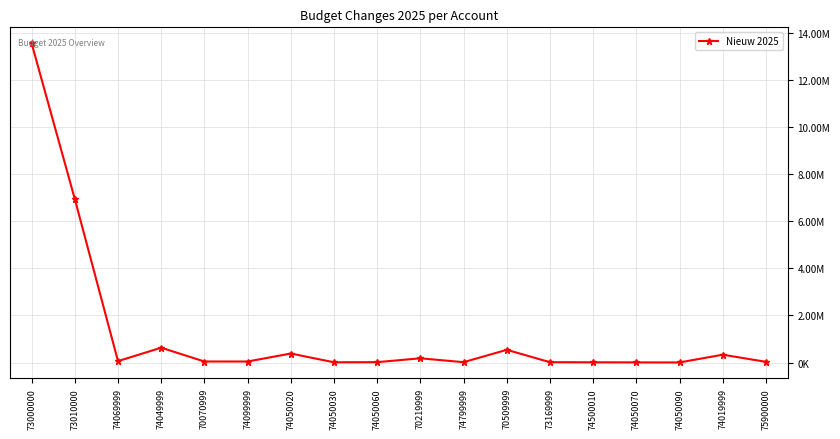

Reading left to right, what are all the values shown in this chart?

73000000=13555129.0	73010000=6944609.0	74069999=60000.0	74049999=629373.0	70070999=44098.4	74099999=43500.0	74050020=382750.0	74050030=10790.0	74050060=16348.6	70219999=180000.0	74799999=15000.0	70509999=540000.0	73169999=15000.0	74500010=10000.0	74050070=6700.0	74050090=4000.0	74019999=332880.0	75900000=30400.0